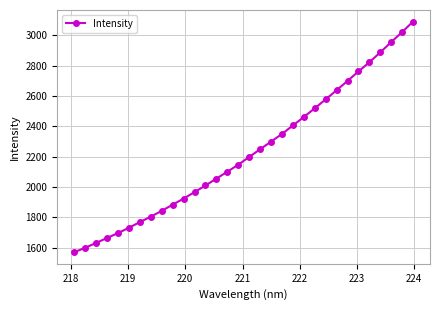

What is the sum of all values?

71355.3